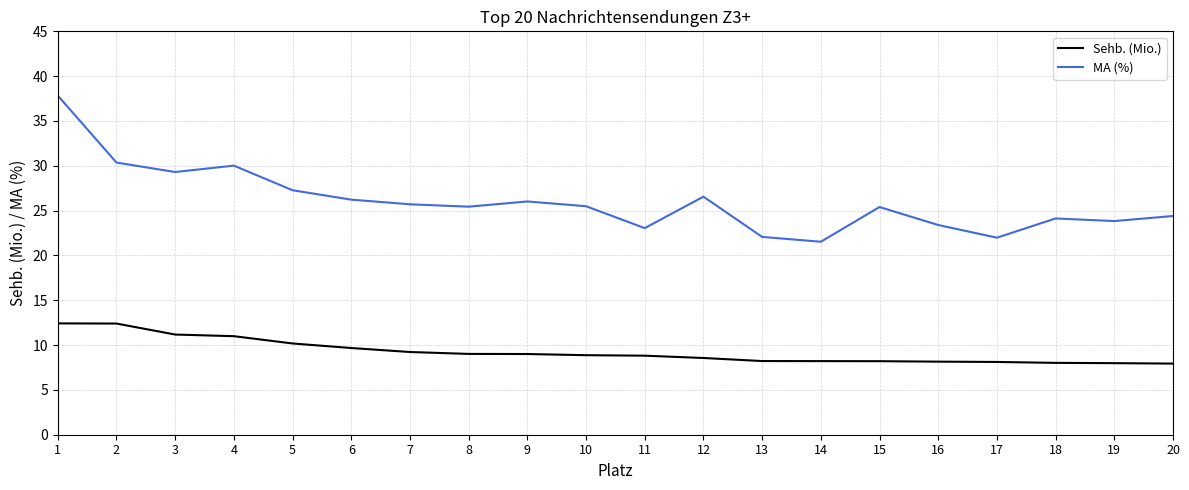

Does the chart display data point markers on the line(s)?

No